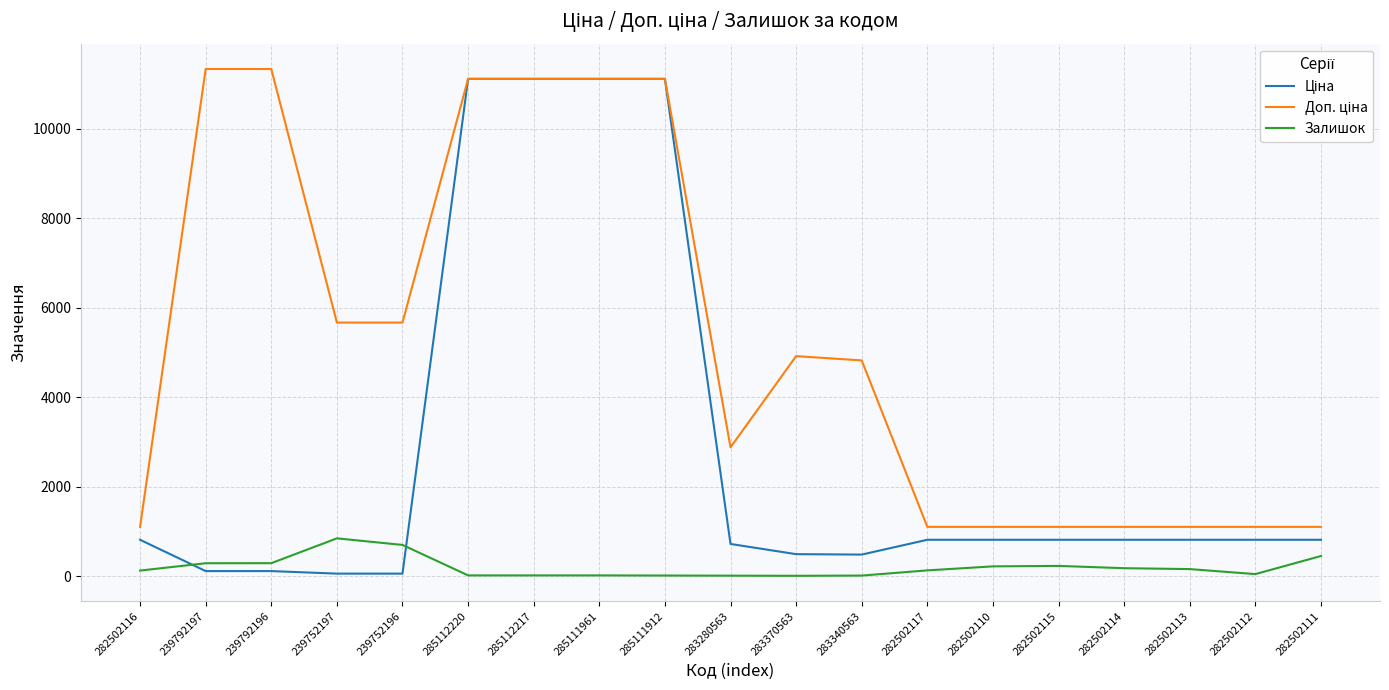

What is the difference between the highest and lowest values at 282502111?

651.8